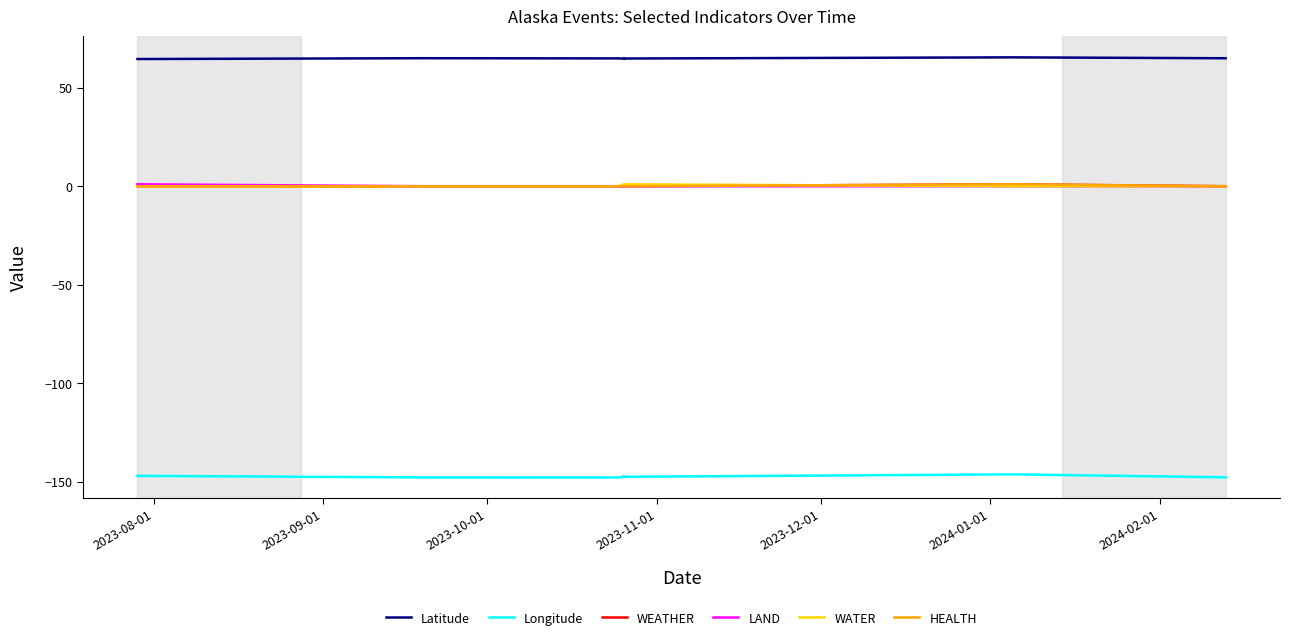

What is the minimum value shown in the chart?

-147.7